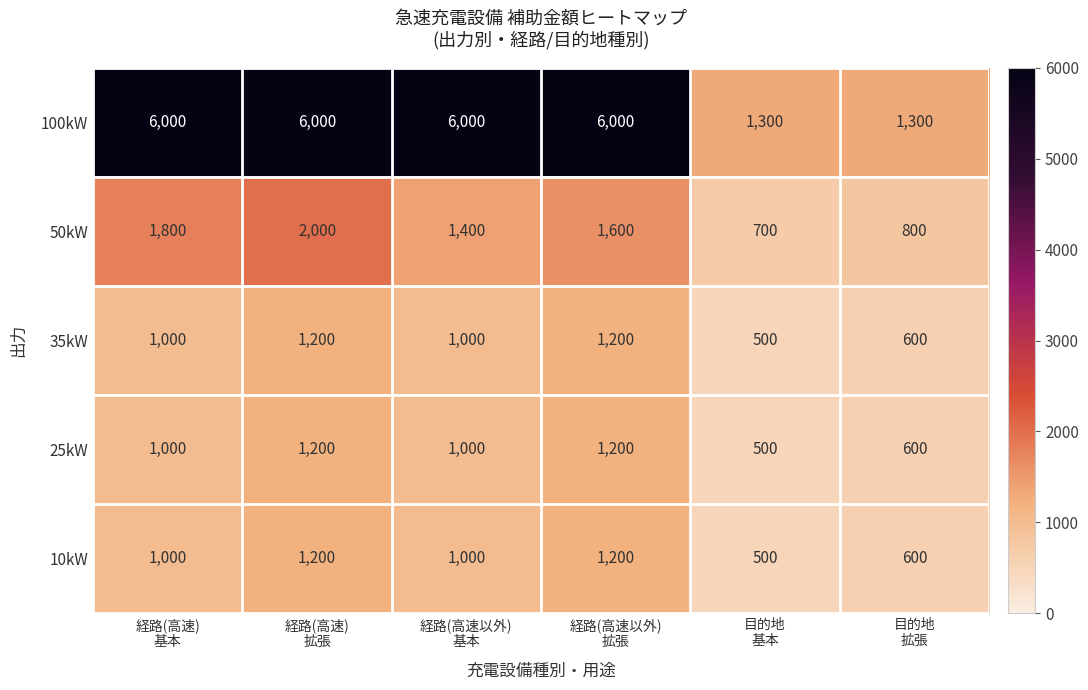

Count the 100kW values in the range 1300 to 6000.

6